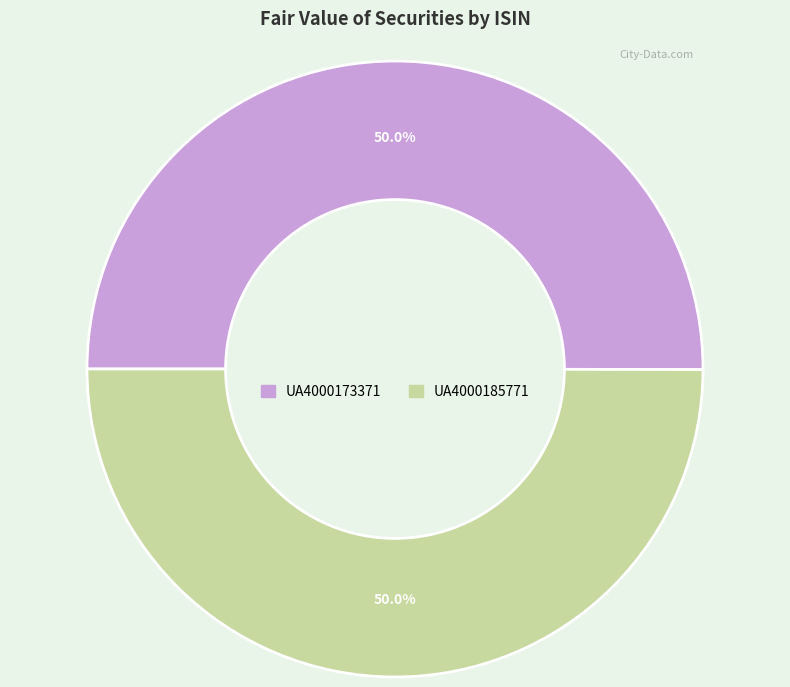

Approximately how many times larger is the value at UA4000173371 compared to UA4000185771?

1.0